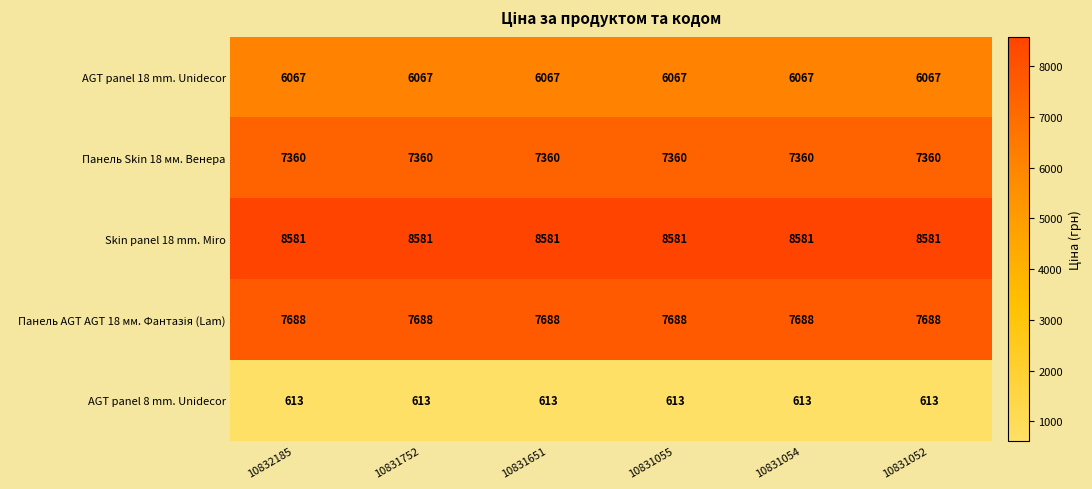

The AGT panel 18 mm. Unidecor series shows 8453 at 10831651. True or false?

False